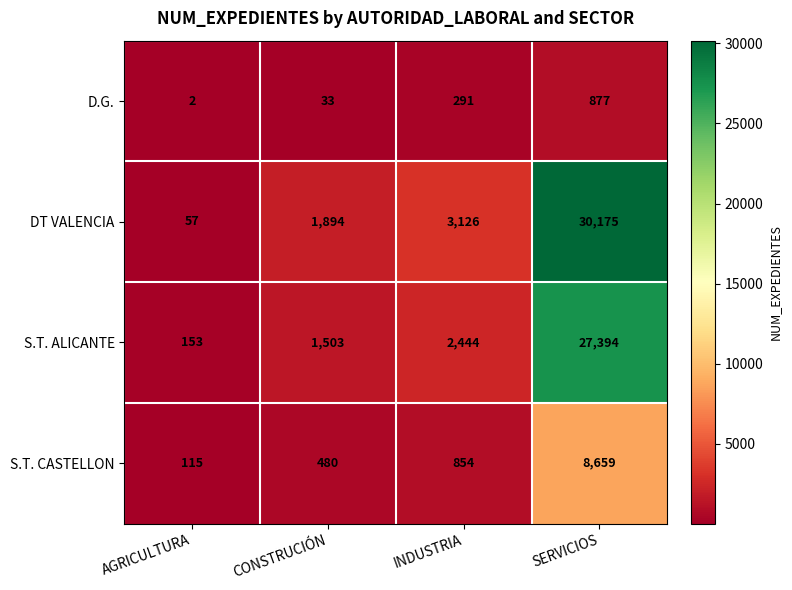

The value of S.T. ALICANTE at SERVICIOS is 6866. True or false?

False